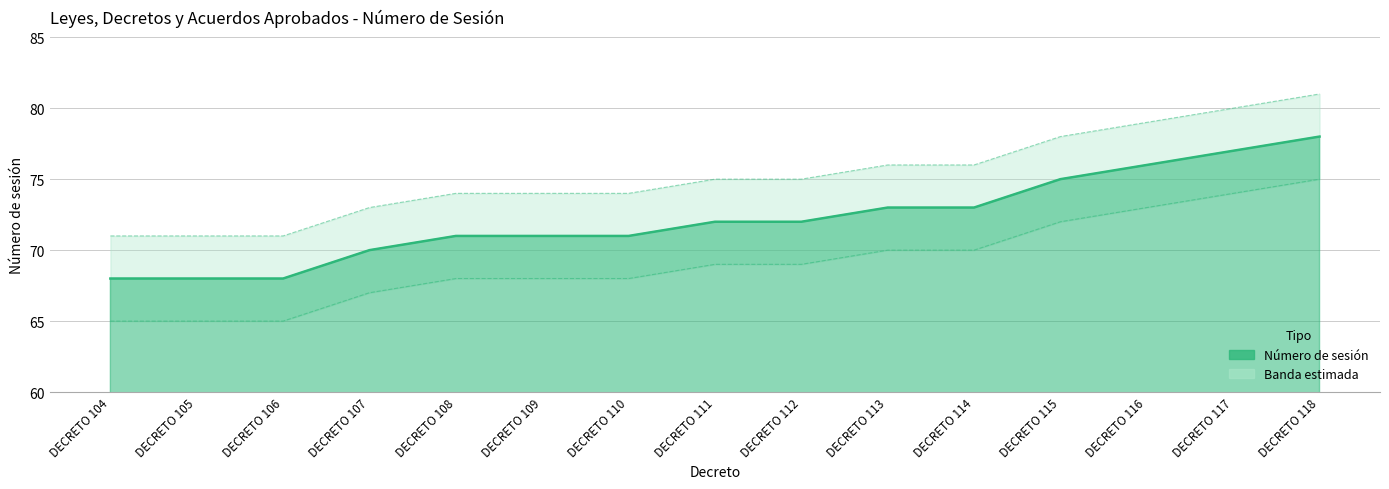

What is the change in value from DECRETO 106 to DECRETO 115?

+7